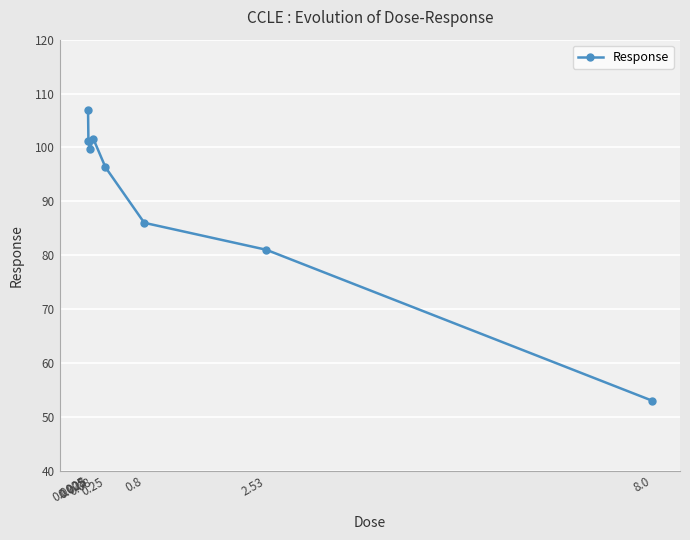

Where does the data first go above 99?

0.0025